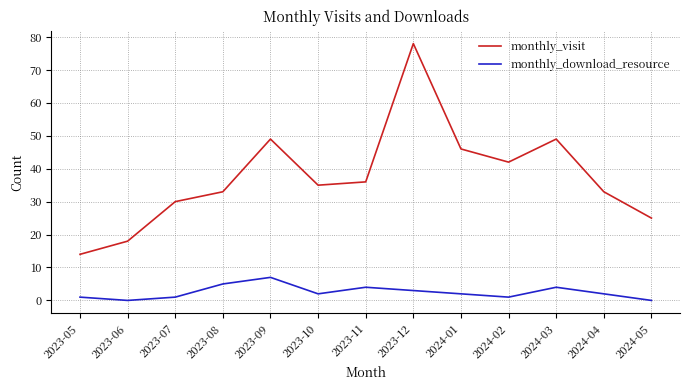

True or false: monthly_visit and monthly_download_resource cross at least once.

False